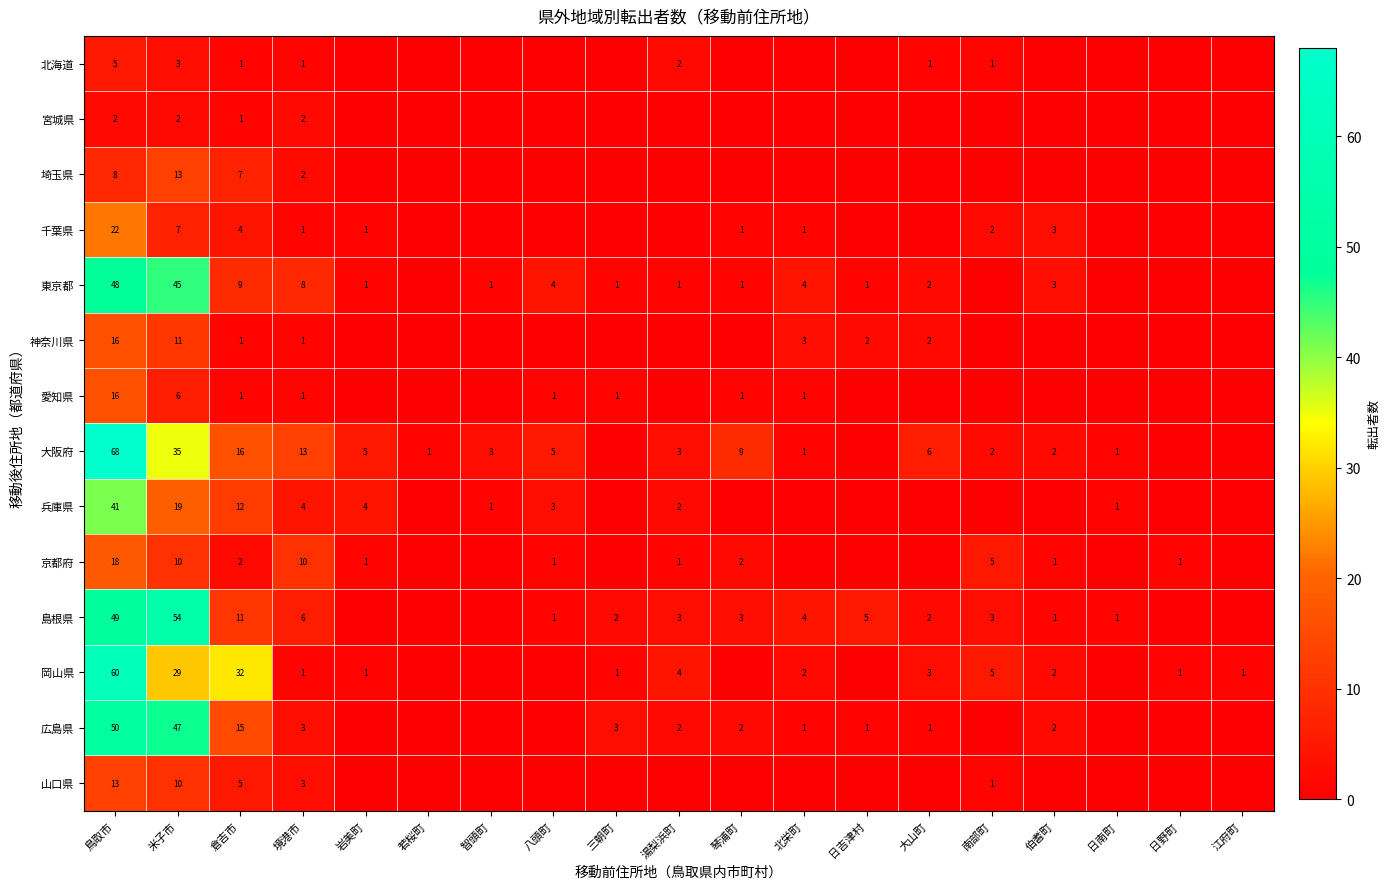

What is the total value across all series at 境港市?

56